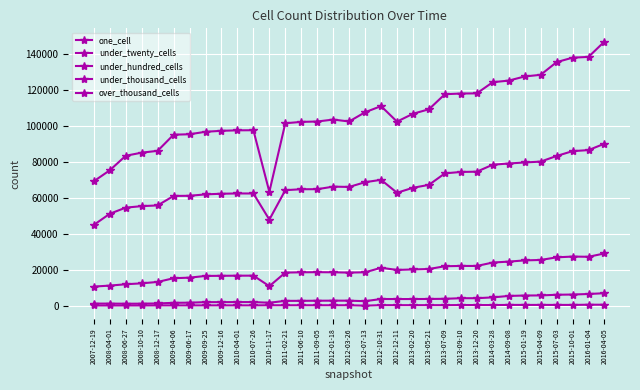

How many lines are shown in the chart?

5